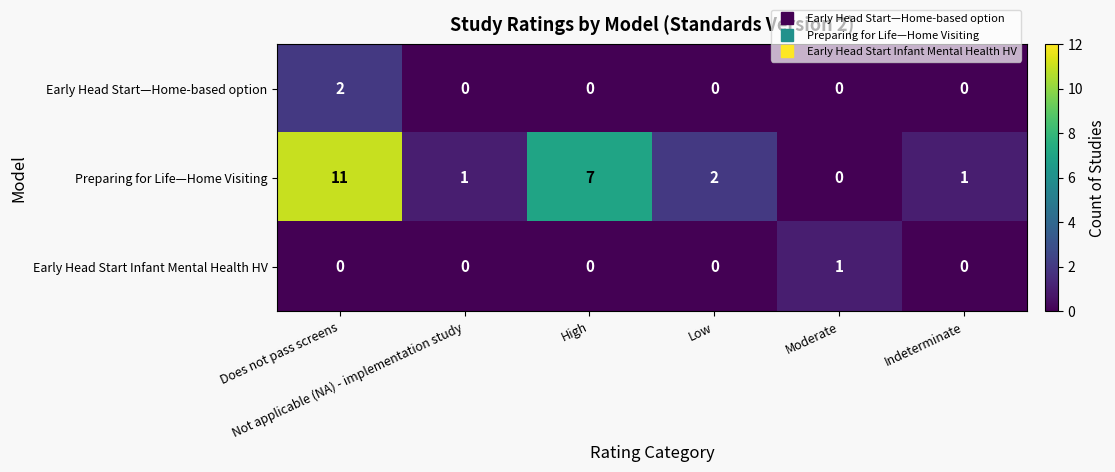

What is the total value across all series at Does not pass screens?

13